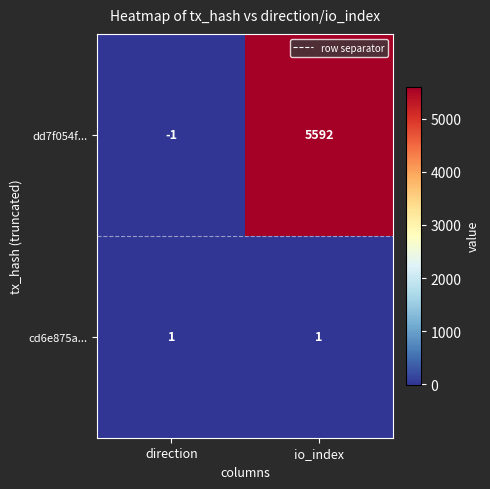

Which label corresponds to the smallest value in the chart?

direction